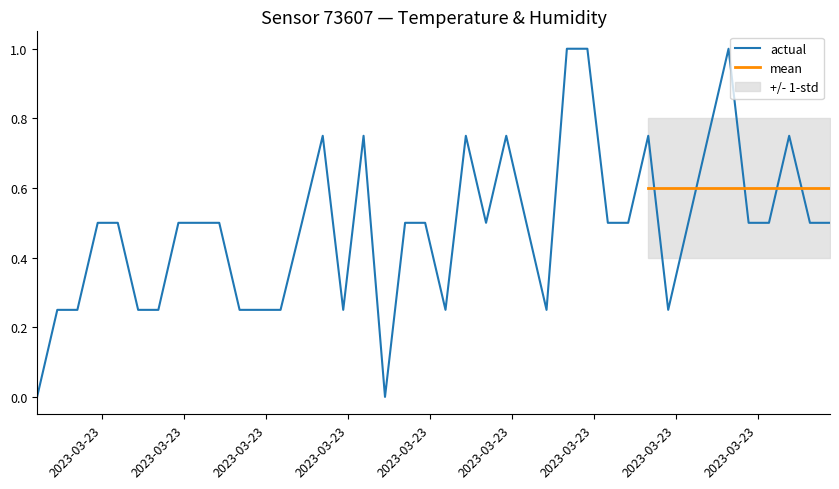

What is the sum of all values?

19.5